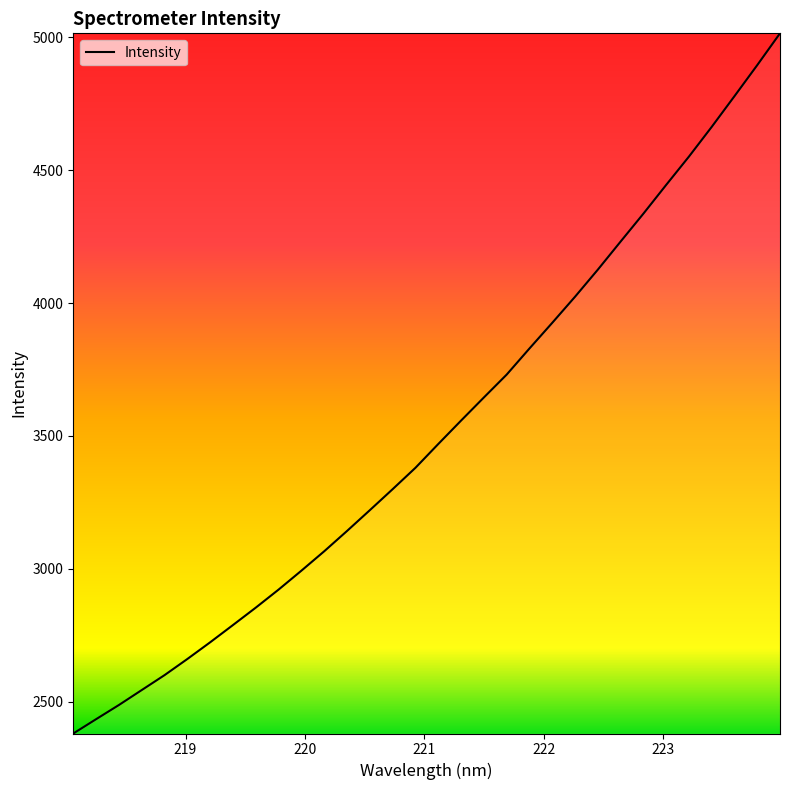

What is the difference between the maximum and second lowest values?

2581.8